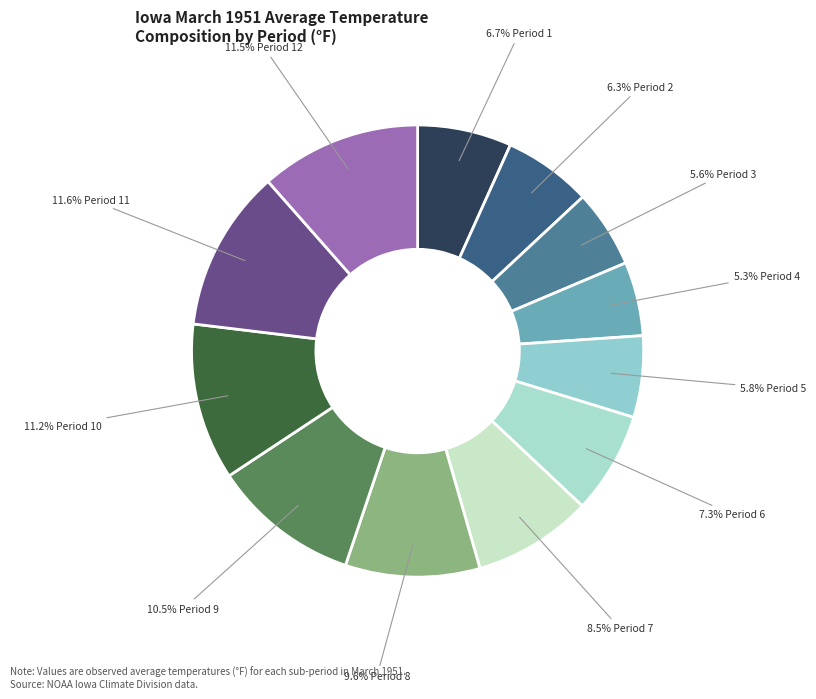

Count the number of slices in the pie.

12